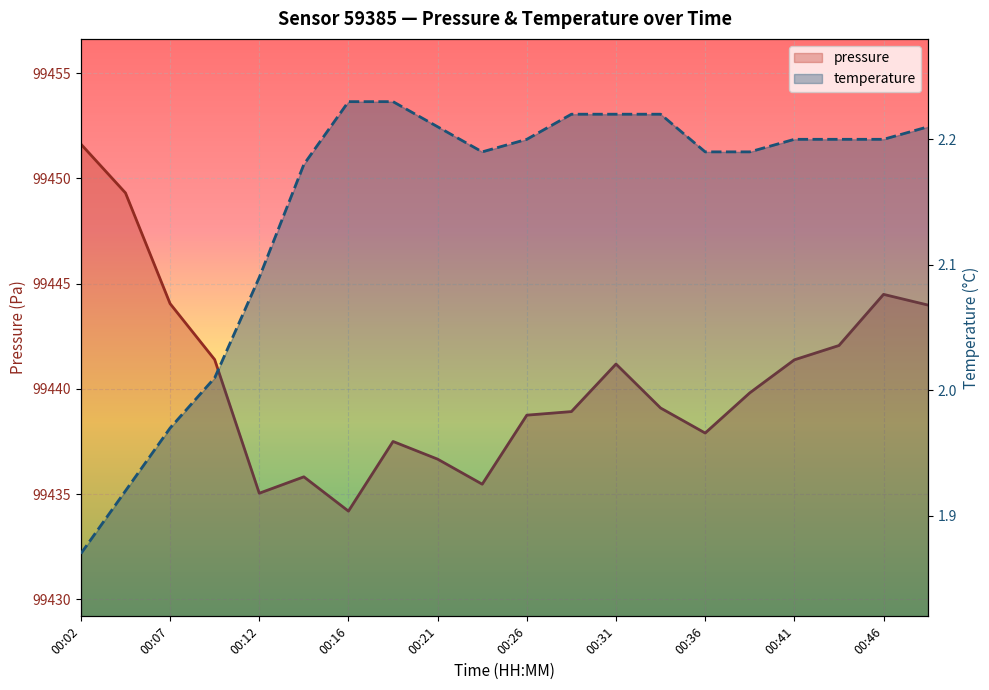

Where is the first local maximum for pressure?

00:14